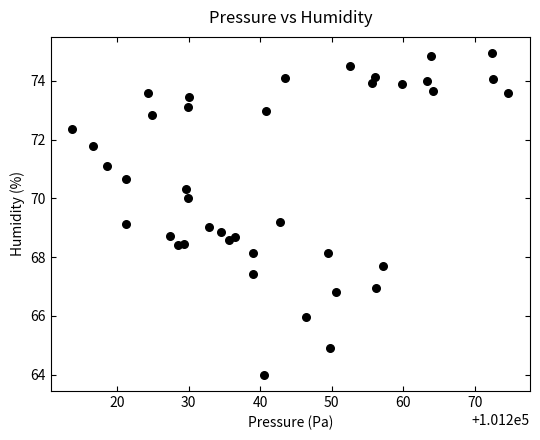

What is the range of Y values (max minus min)?

11.0